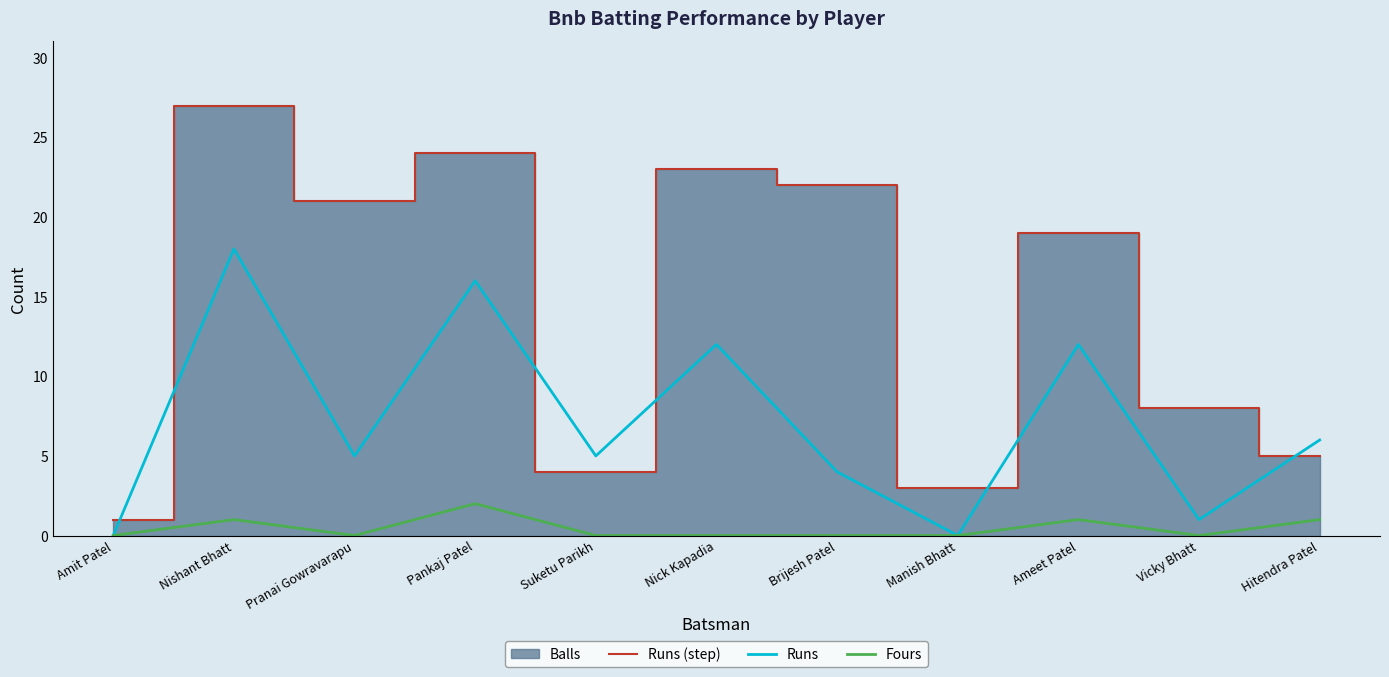

What value does the Runs (step) series have at Nishant Bhatt, to the nearest 10?

30